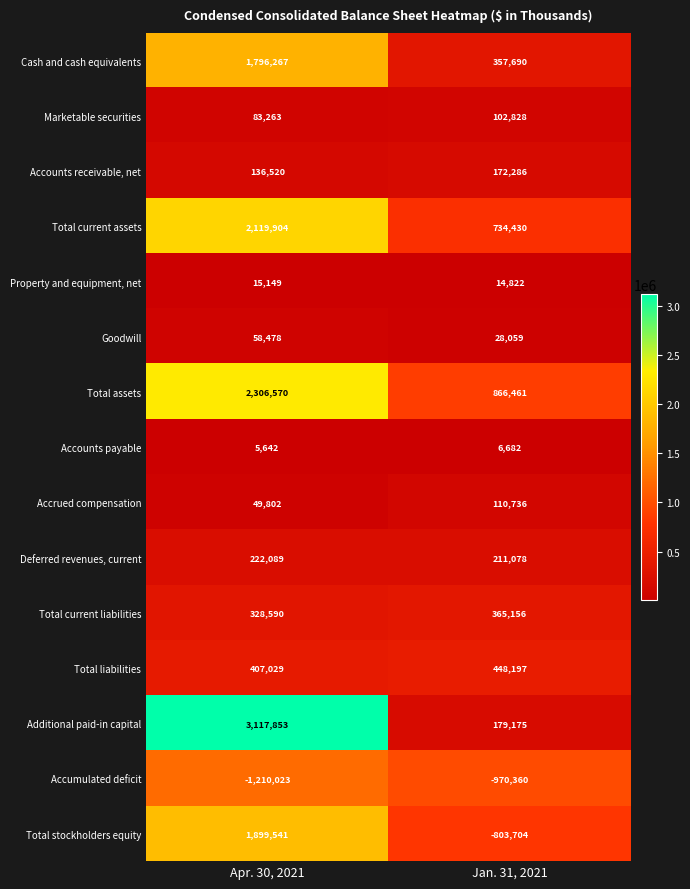

What is the minimum value shown in the chart?

-1210023